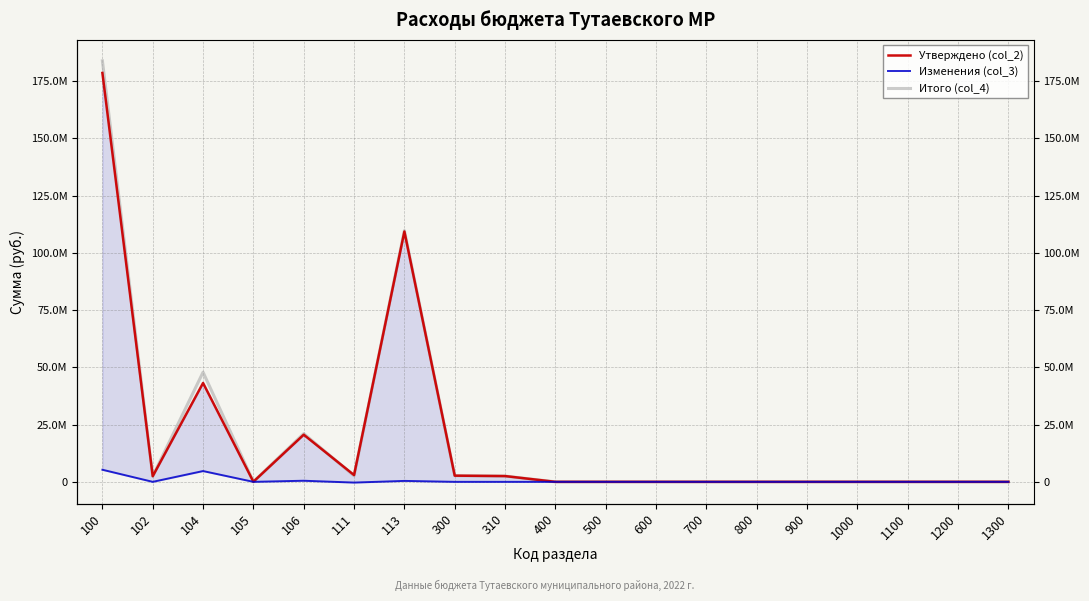

How many interior local peaks does the Изменения (col_3) series have?

3